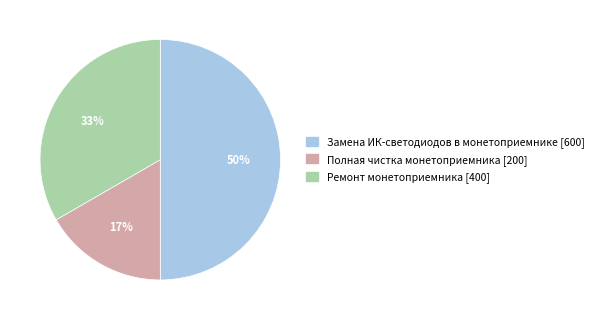

How many segments does this pie chart have?

3